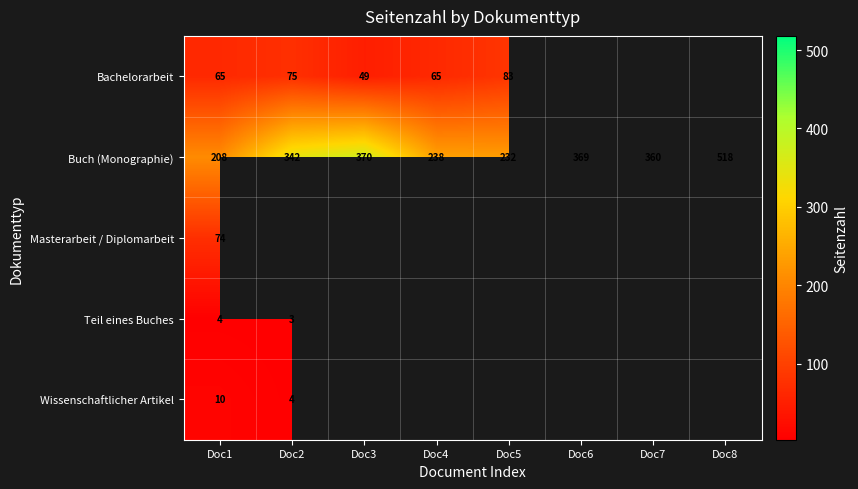

List the labels in order of Buch (Monographie) value, largest first.

Doc8, Doc3, Doc6, Doc7, Doc2, Doc4, Doc5, Doc1